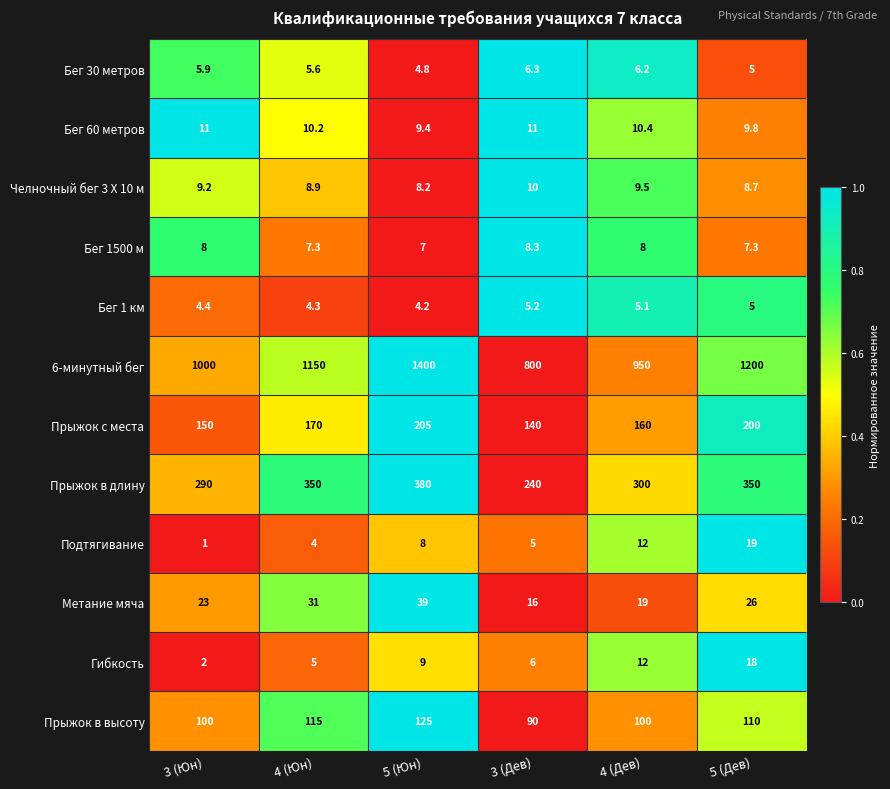

At which category is the sum across all series the highest?

5 (Юн)